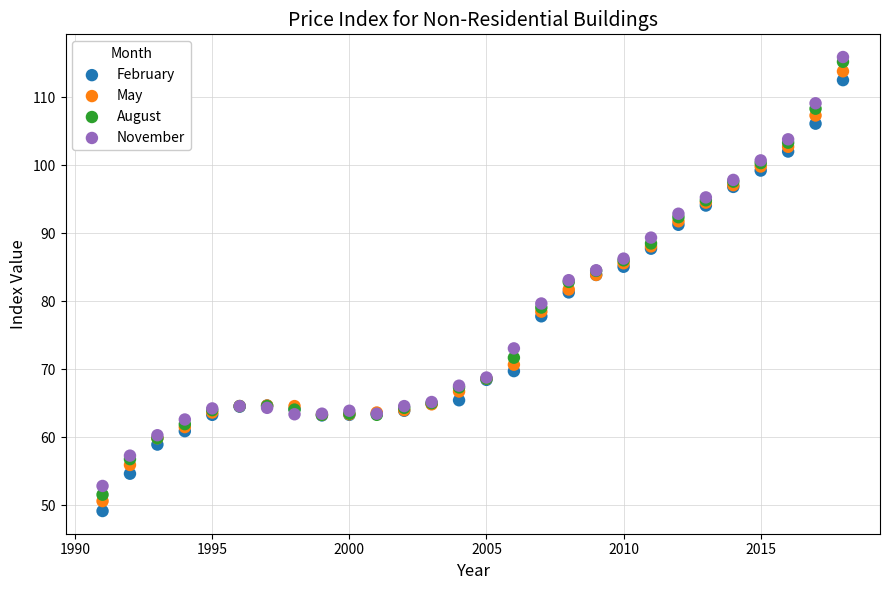

Which series reaches the minimum Y coordinate?

February